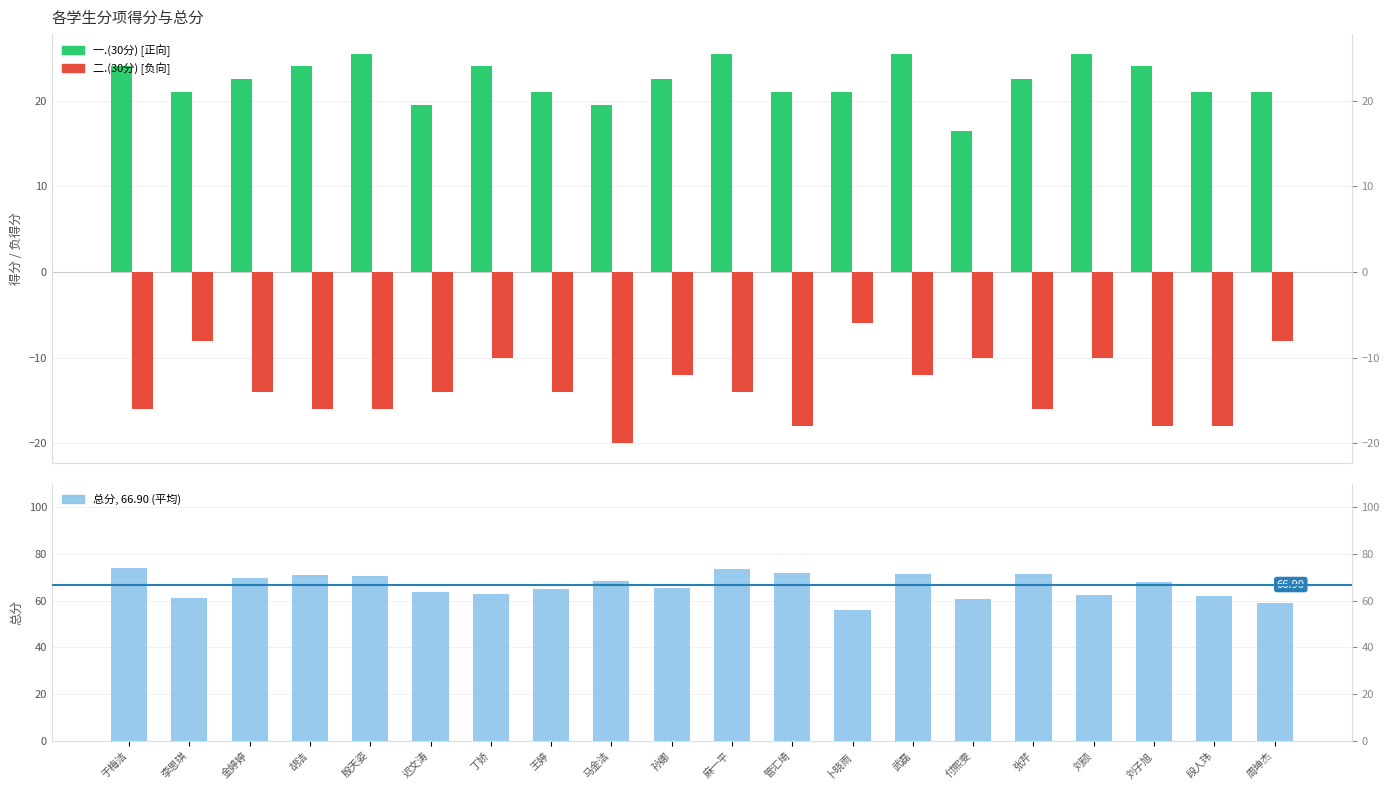

Which series has the largest total across all categories?

总分